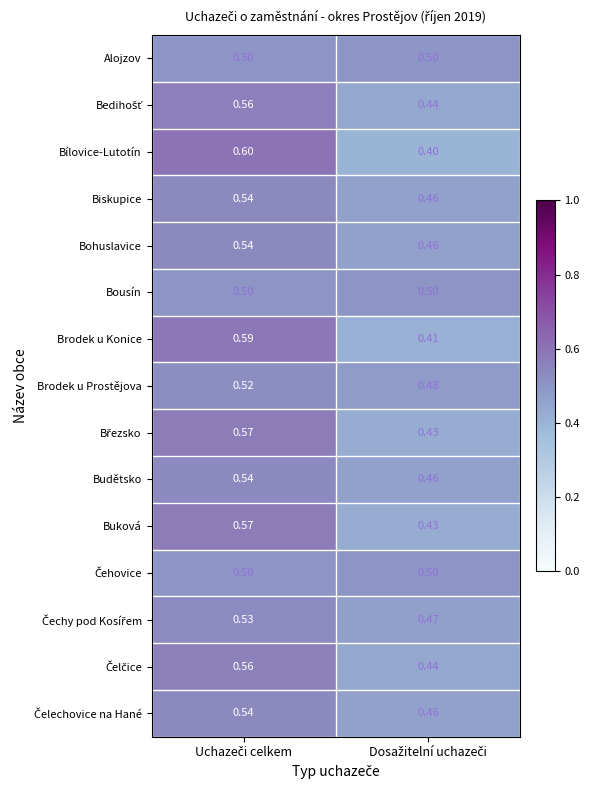

What is the minimum value shown in the chart?

0.4